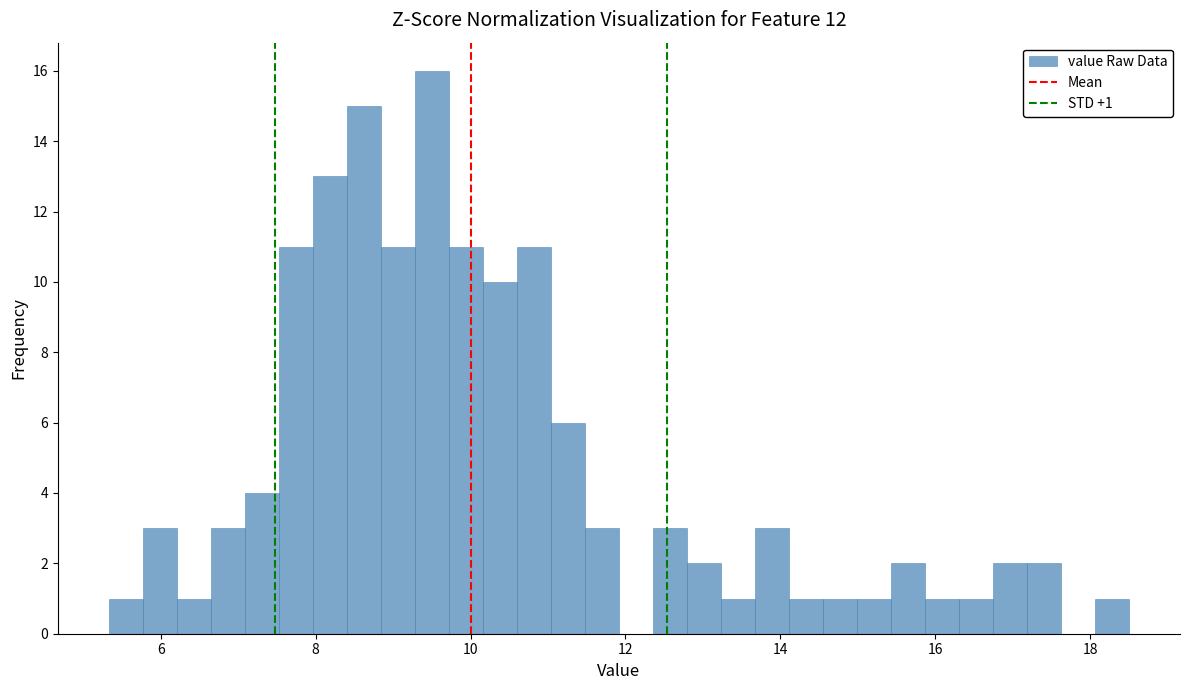

Around what value on the x-axis is the tallest bar? Give the approximate position of its centre, as read against the axis.

9.6